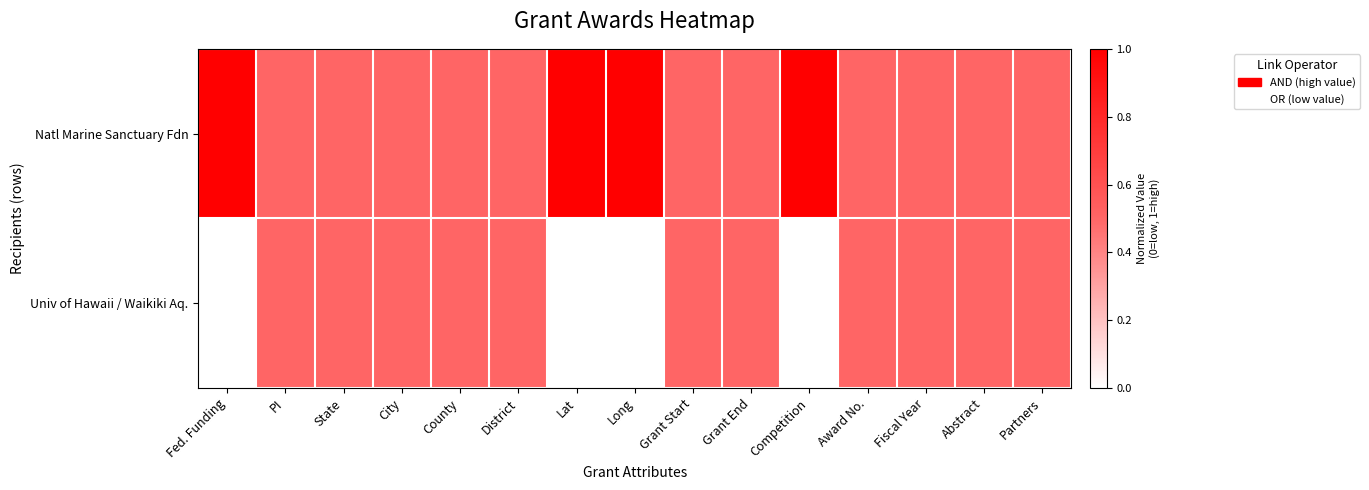

How many series are shown in this chart?

2